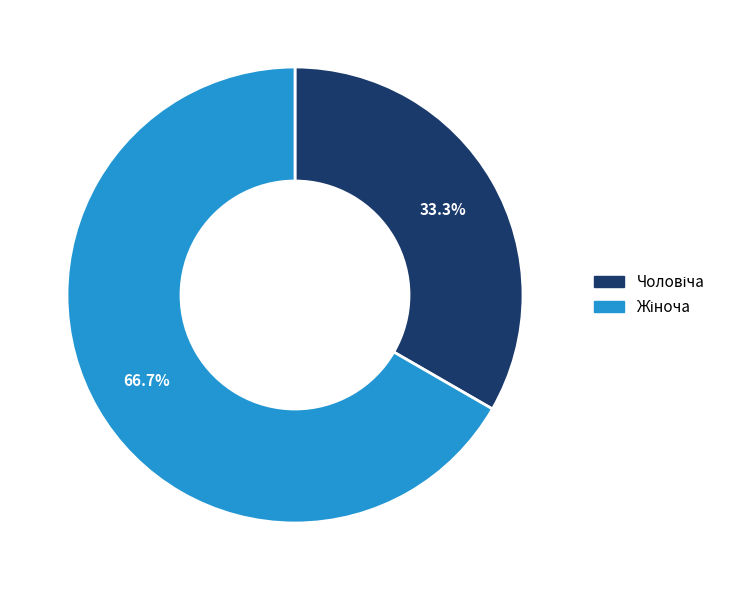

How many slices are in this pie chart?

2